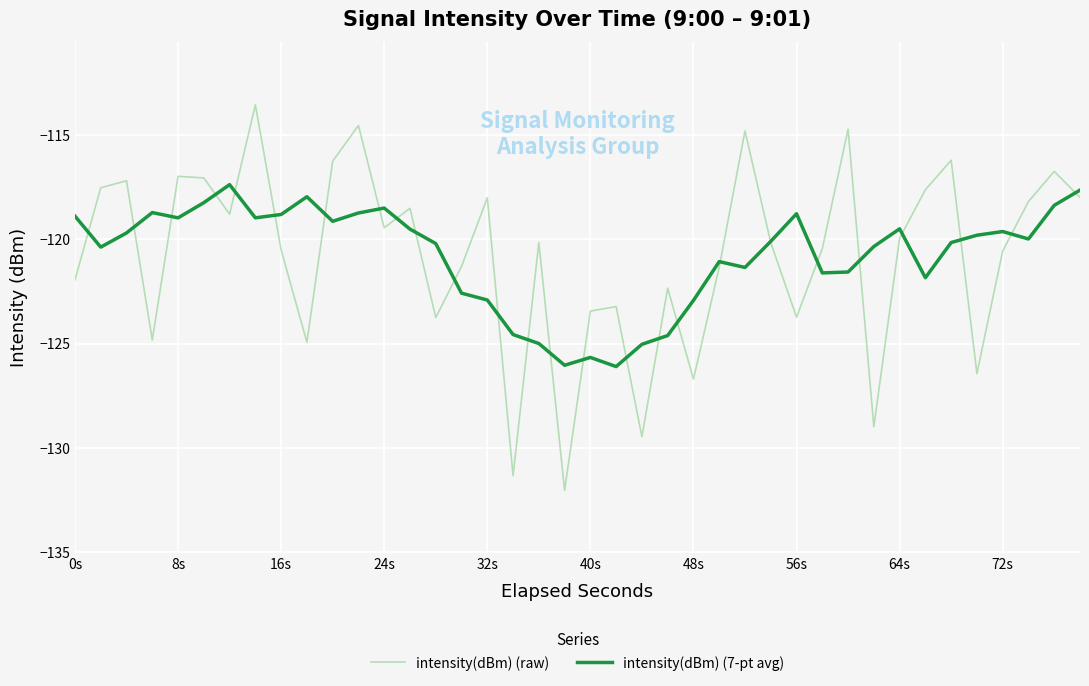

Which series has the widest spread of values?

intensity(dBm) (raw)